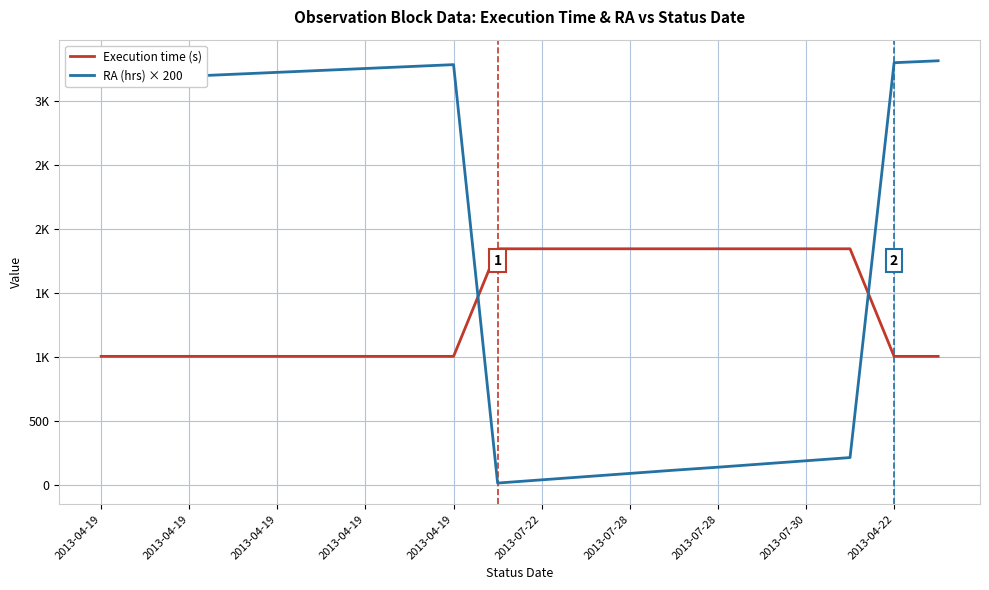

Does the chart have visible grid lines?

Yes